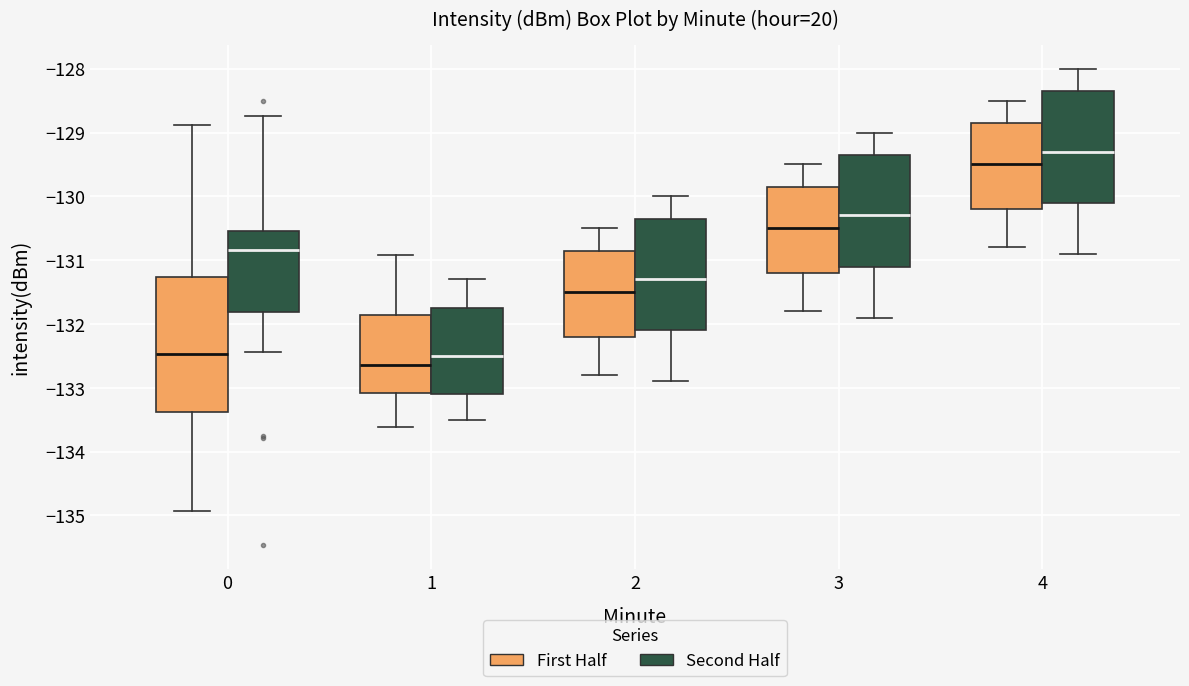

Comparing the boxes themselves (not the whiskers), which one is the tallest?

0 (First Half)